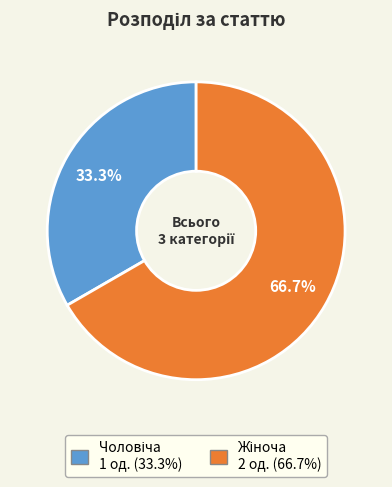

Does any single category account for the majority?

Yes